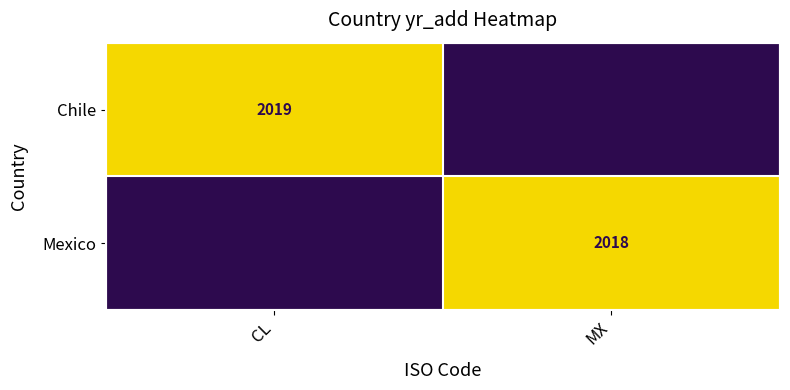

At how many categories does at least one series exceed 0?

2